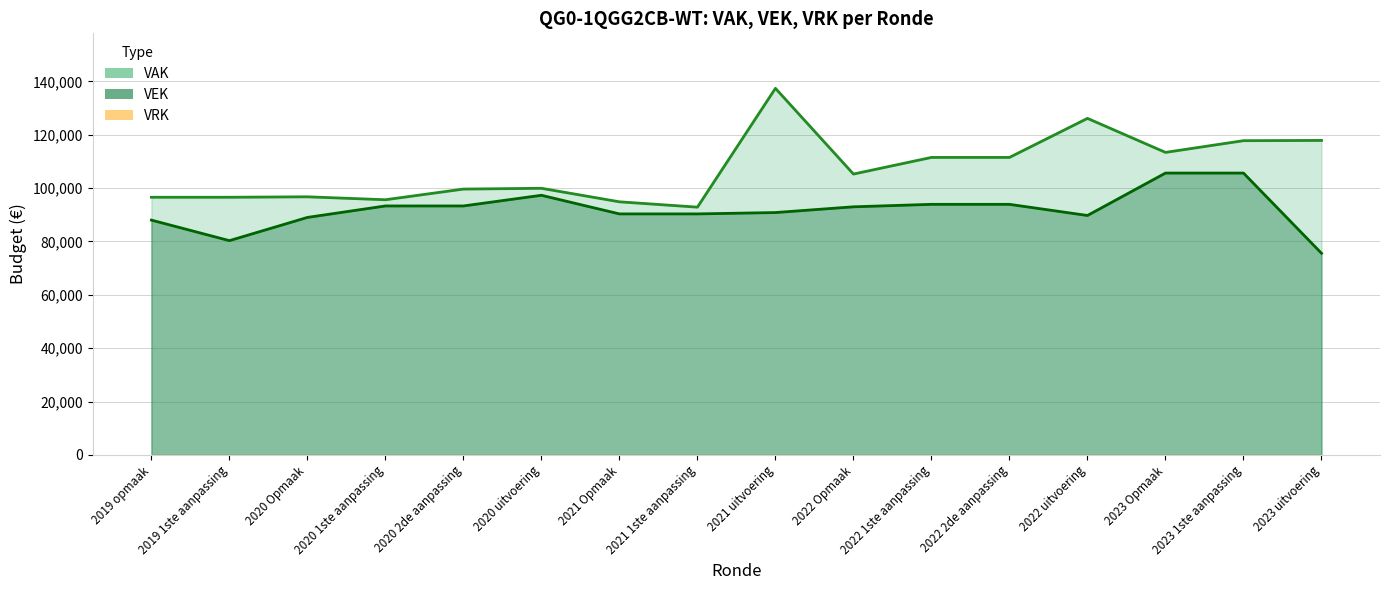

True or false: VAK has a value of 40403 at 2022 2de aanpassing.

False